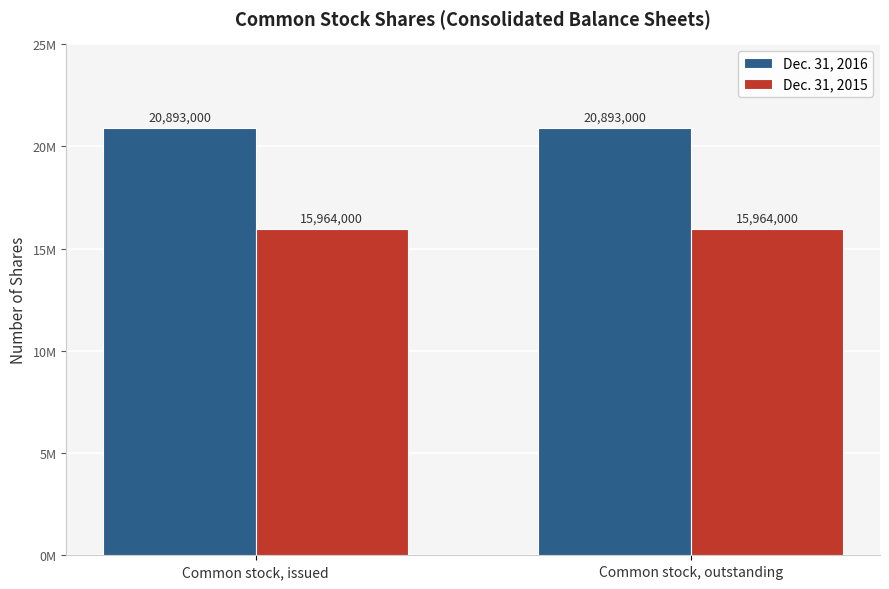

Is it true that Dec. 31, 2016 equals 20893000 at Common stock, issued?

True